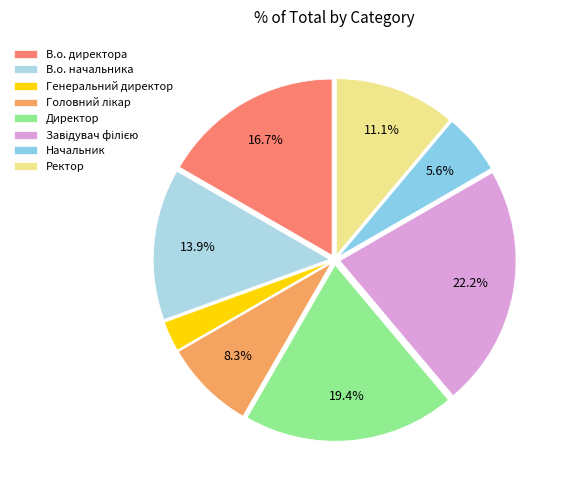

To the nearest percent, what is the difference between the Головний лікар and Начальник slice percentages?

3%